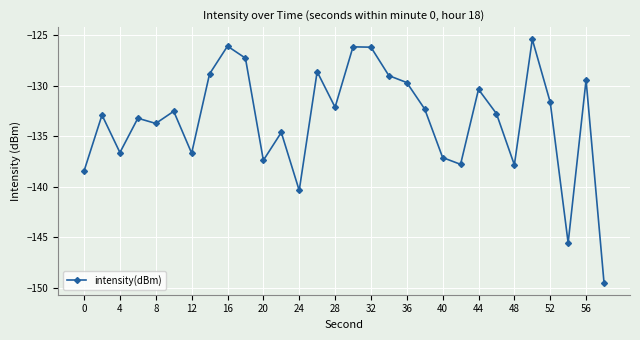

True or false: there are more than 1 points higher than both neighbors.

True